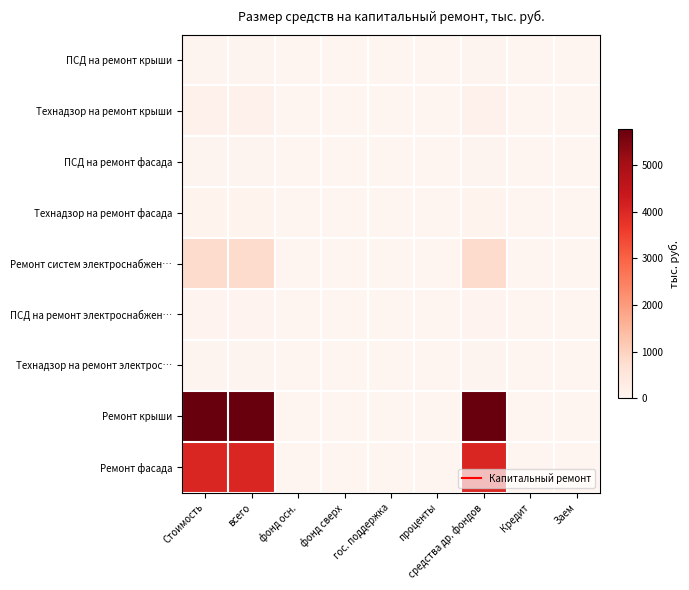

What is the total value across all series at средства др. фондов?

10919.3